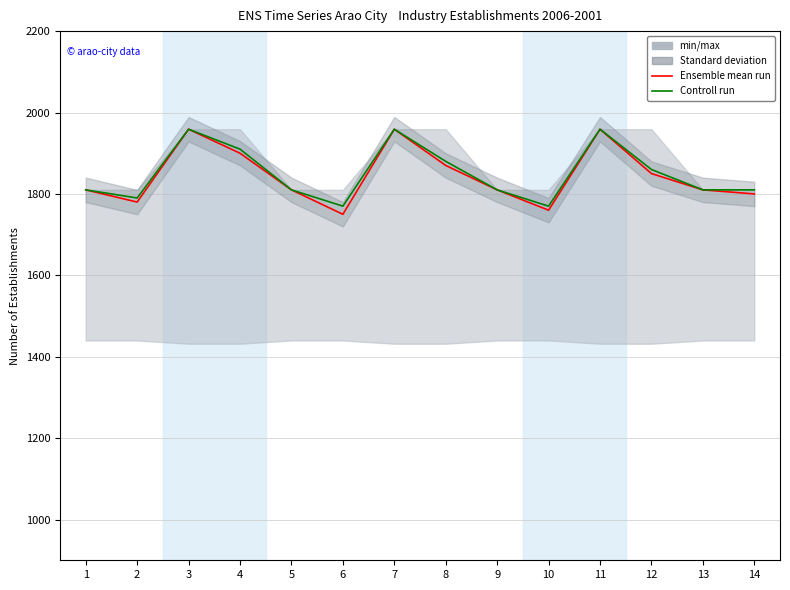

True or false: Ensemble mean run and Controll run cross at least once.

False